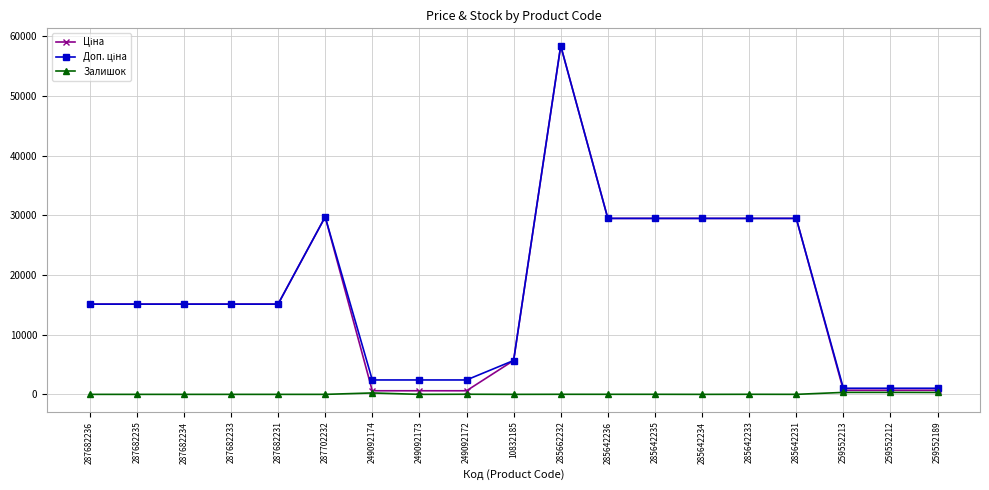

How many lines are shown in the chart?

3